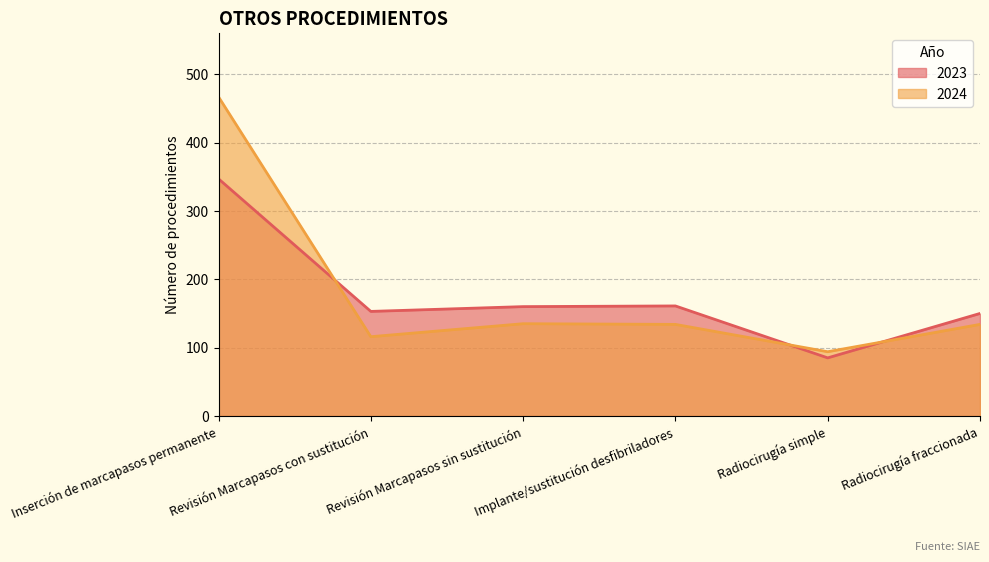

Is it true that 2023 equals 43 at Revisión Marcapasos con sustitución?

False